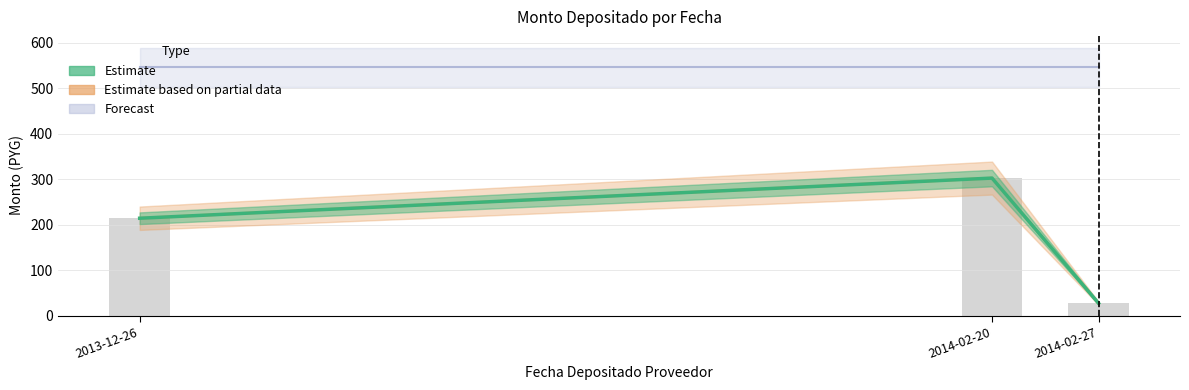

What position from the left is 2014-02-20?

2